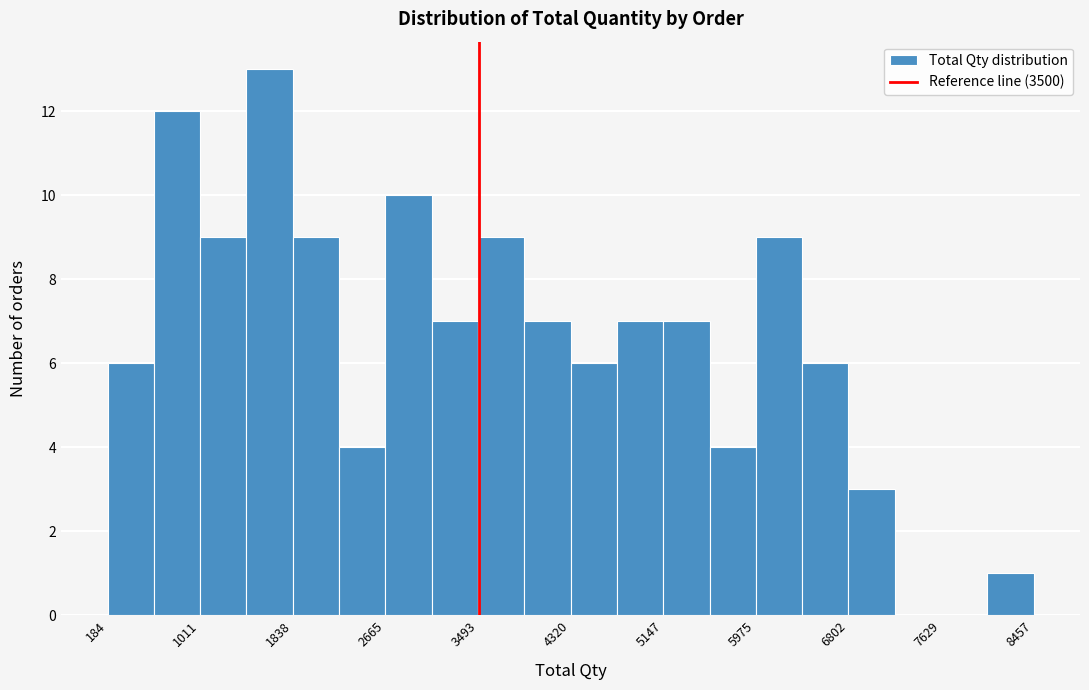

Reading left to right, transcribe this chart: for each bar, give the range it covers on the x-axis and its height. Neither the bar edges nor the heights are printed on the chart, so give them approximately, as read against the axes.

200 to 600: 6
600 to 1000: 12
1000 to 1400: 9
1400 to 1800: 13
1800 to 2300: 9
2300 to 2700: 4
2700 to 3100: 10
3100 to 3500: 7
3500 to 3900: 9
3900 to 4300: 7
4300 to 4700: 6
4700 to 5100: 7
5100 to 5600: 7
5600 to 6000: 4
6000 to 6400: 9
6400 to 6800: 6
6800 to 7200: 3
7200 to 7600: 0
7600 to 8000: 0
8000 to 8500: 1